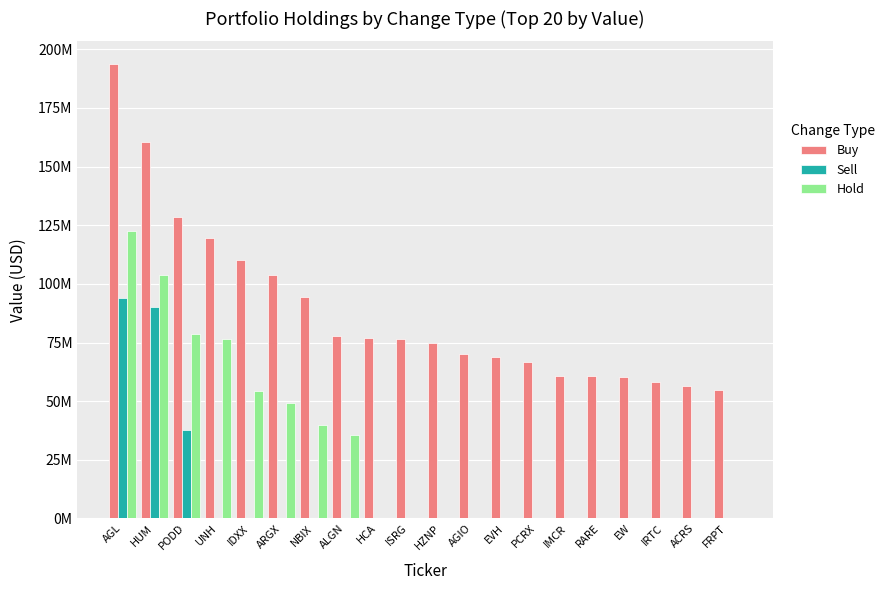

Reading left to right, transcribe all the data shown in this chart.

Buy: AGL=193674000	HUM=160404000	PODD=128320000	UNH=119669000	IDXX=110359000	ARGX=103594000	NBIX=94394000	ALGN=77586000	HCA=76874000	ISRG=76306000	HZNP=74661000	AGIO=70220000	EVH=68657000	PCRX=66633000	IMCR=60814000	RARE=60540000	EW=60334000	IRTC=58209000	ACRS=56298000	FRPT=54842000
Sell: AGL=93983000	HUM=90051000	PODD=37652000	UNH=0	IDXX=0	ARGX=0	NBIX=0	ALGN=0	HCA=0	ISRG=0	HZNP=0	AGIO=0	EVH=0	PCRX=0	IMCR=0	RARE=0	EW=0	IRTC=0	ACRS=0	FRPT=0
Hold: AGL=122393000	HUM=103594000	PODD=78487000	UNH=76320000	IDXX=54294000	ARGX=49377000	NBIX=39854000	ALGN=35733000	HCA=0	ISRG=0	HZNP=0	AGIO=0	EVH=0	PCRX=0	IMCR=0	RARE=0	EW=0	IRTC=0	ACRS=0	FRPT=0